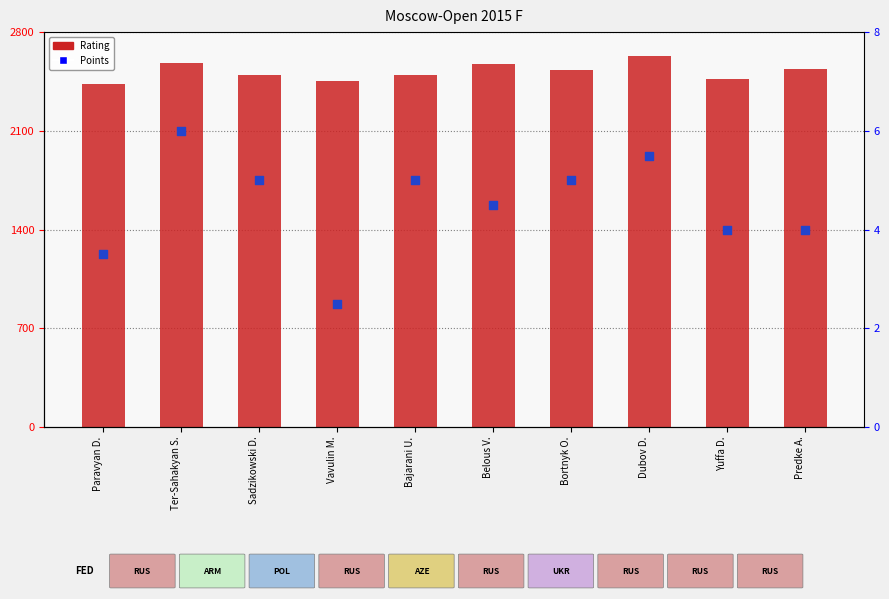

Which series has the largest total across all categories?

Rating